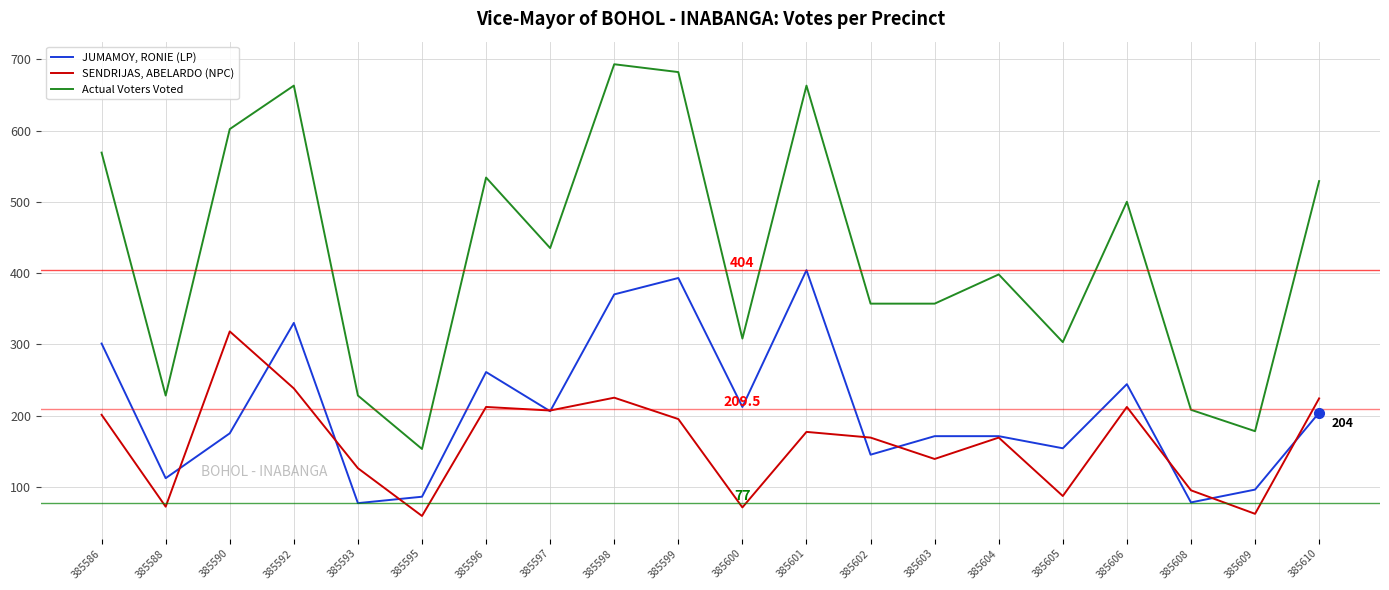

What is the highest value of the SENDRIJAS, ABELARDO (NPC) series?

318